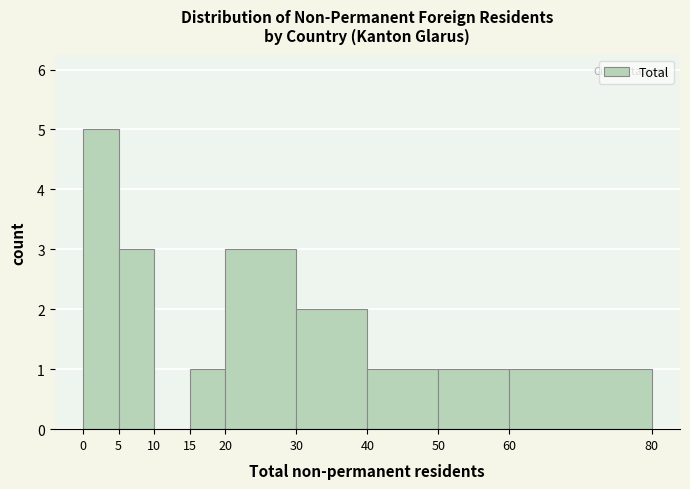

Reading left to right, transcribe this chart: for each bar, give the range it covers on the x-axis and its height. The values are not printed on the chart, so give them approximately, as read against the axis.

0 to 5: 5
5 to 10: 3
10 to 15: 0
15 to 20: 1
20 to 30: 3
30 to 40: 2
40 to 50: 1
50 to 60: 1
60 to 80: 1